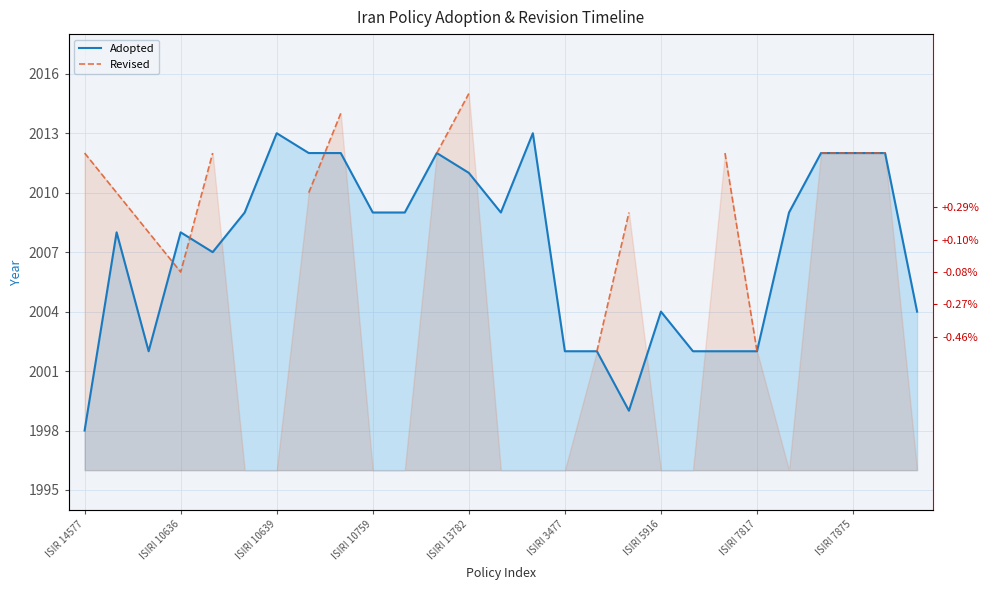

Between ISIRI 7875 and 17, which series saw the biggest shift?

Adopted